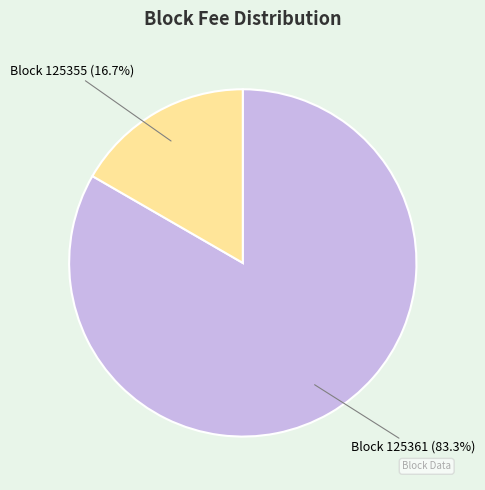

Rank the categories by value from lowest to highest.

Block 125355 (16.7%), Block 125361 (83.3%)